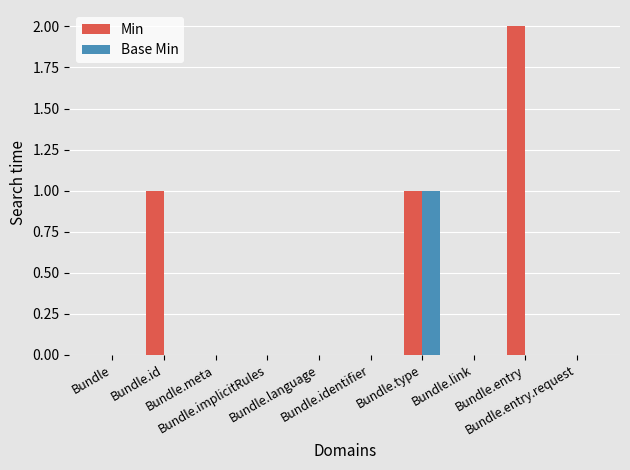

Which series has the largest total across all categories?

Min